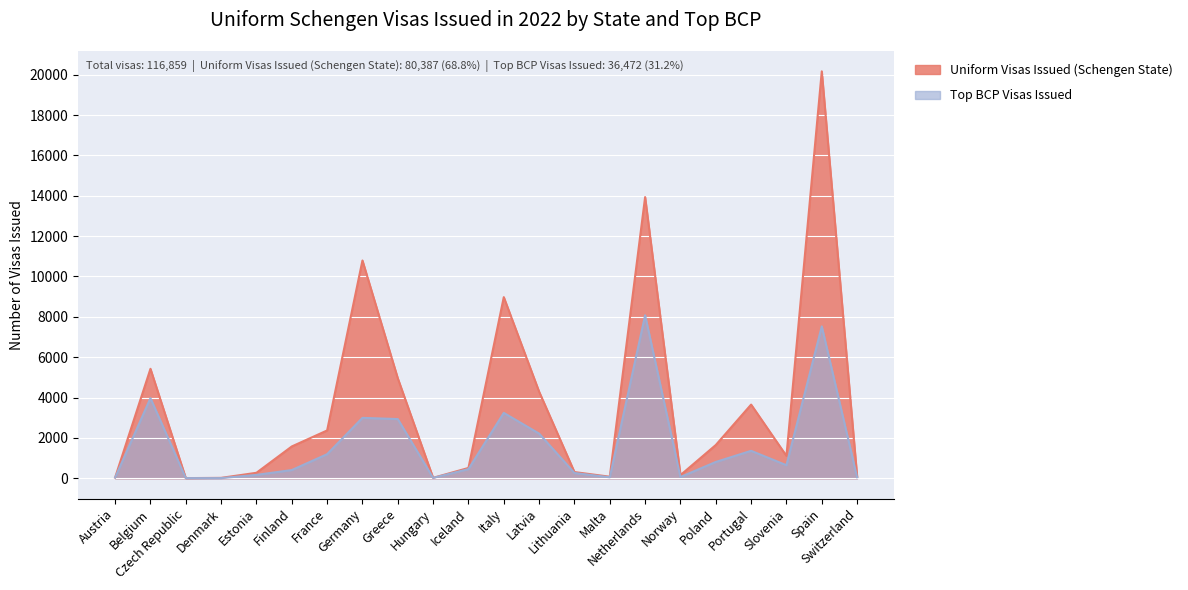

Reading right to left, extract all data points from this chart.

Uniform Visas Issued (Schengen State): 94	20166	1108	3651	1647	155	13934	76	307	4291	8976	511	21	4956	10792	2369	1576	271	19	7	5424	36
Top BCP Visas Issued: 49	7526	646	1360	807	61	8079	47	261	2213	3240	454	17	2933	2993	1193	407	167	7	7	3970	35